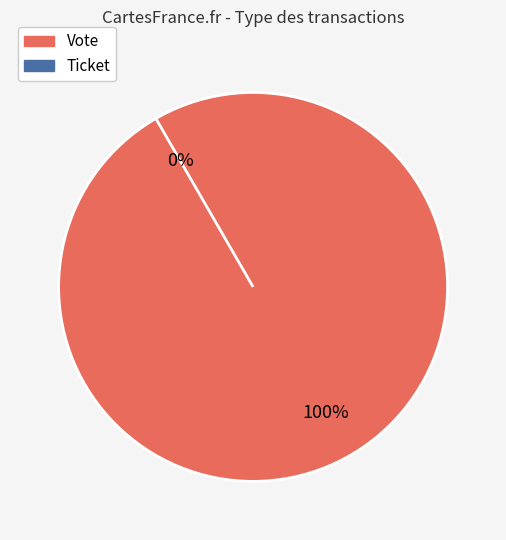

Is there any slice that represents more than half of the pie?

Yes